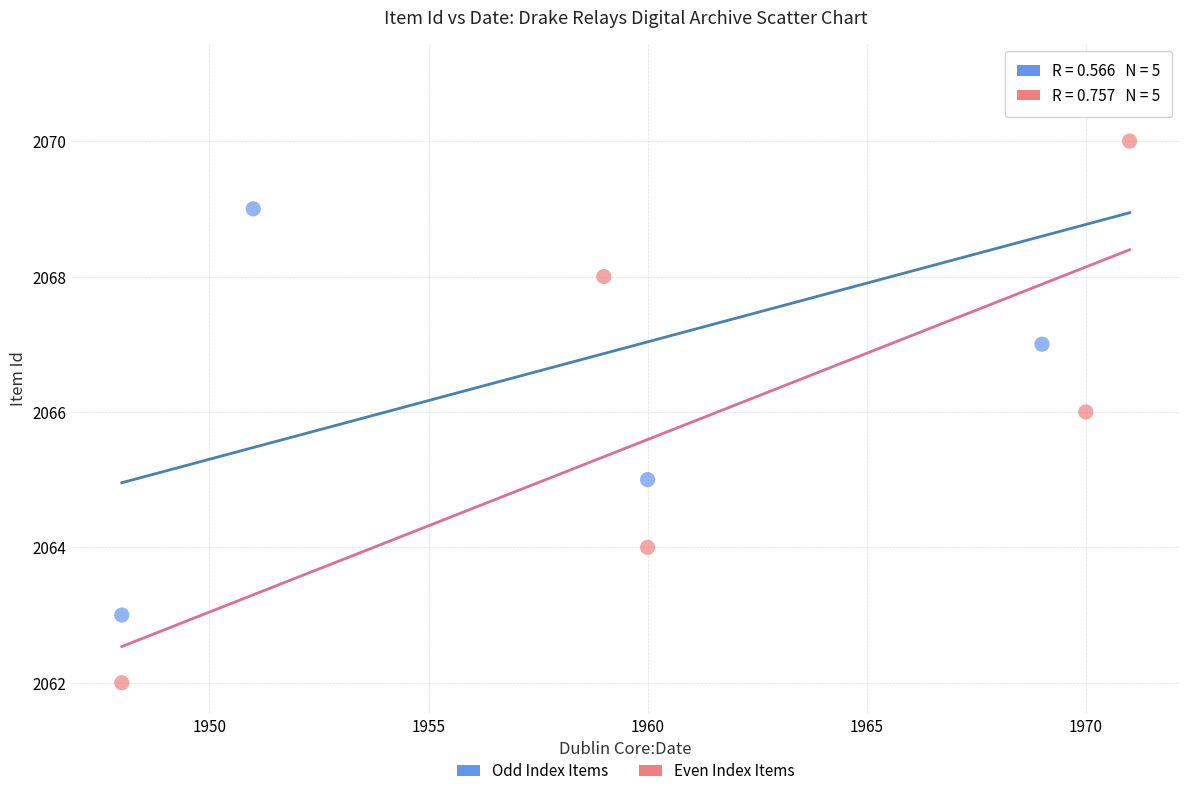

Which series contains the highest Y value?

Odd Index Items